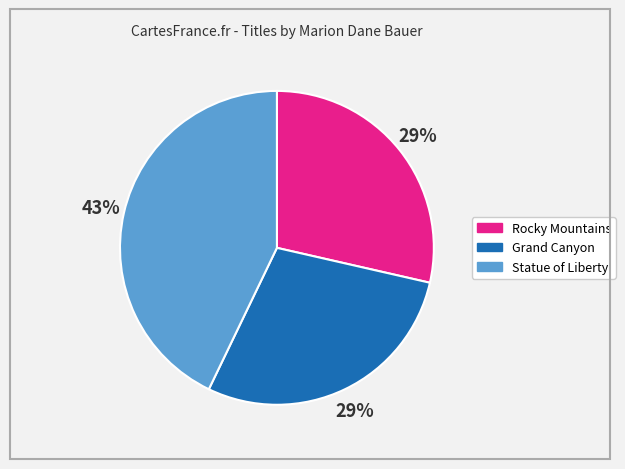

True or false: Grand Canyon accounts for 29% of the total.

True